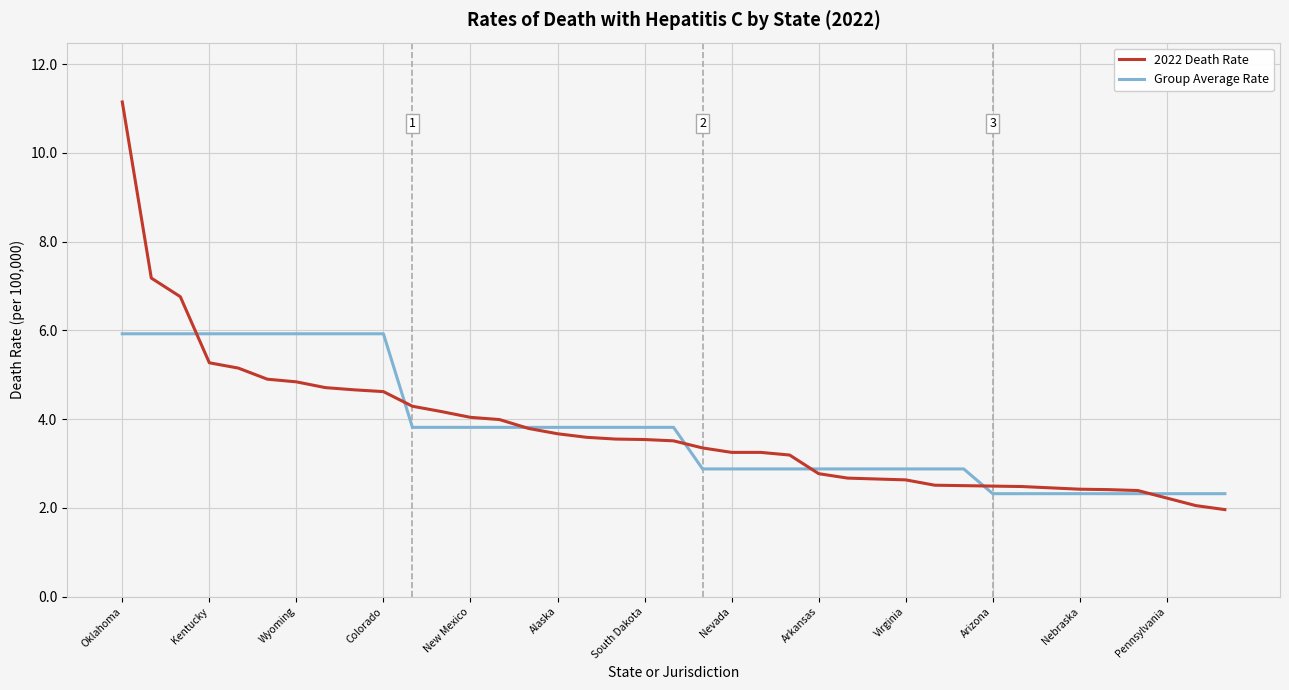

At how many categories does at least one series exceed 2?

39